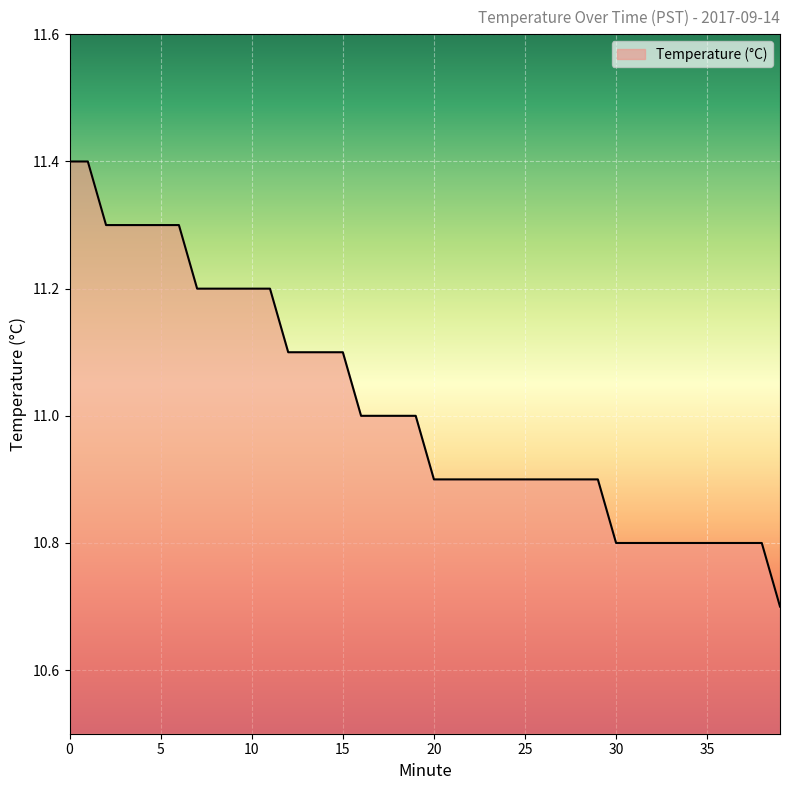

What is the sum of all values?

440.6